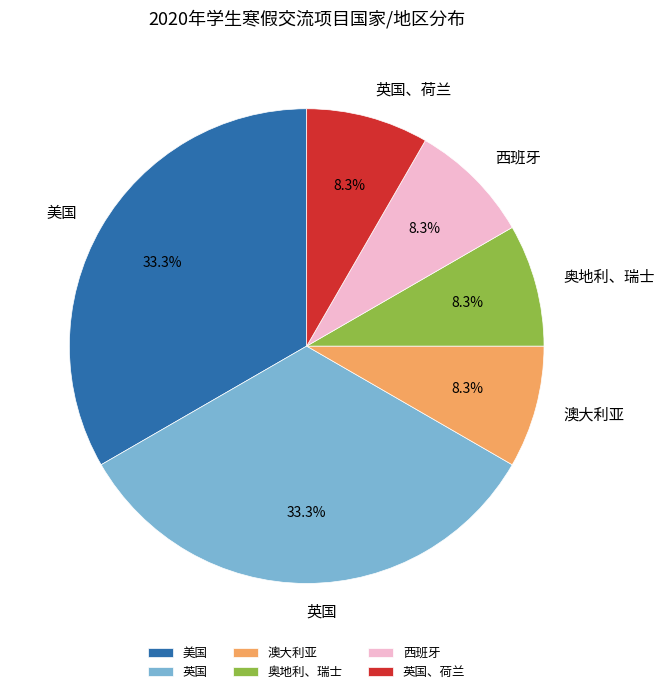

Does 西班牙 account for over 50% of the chart?

No